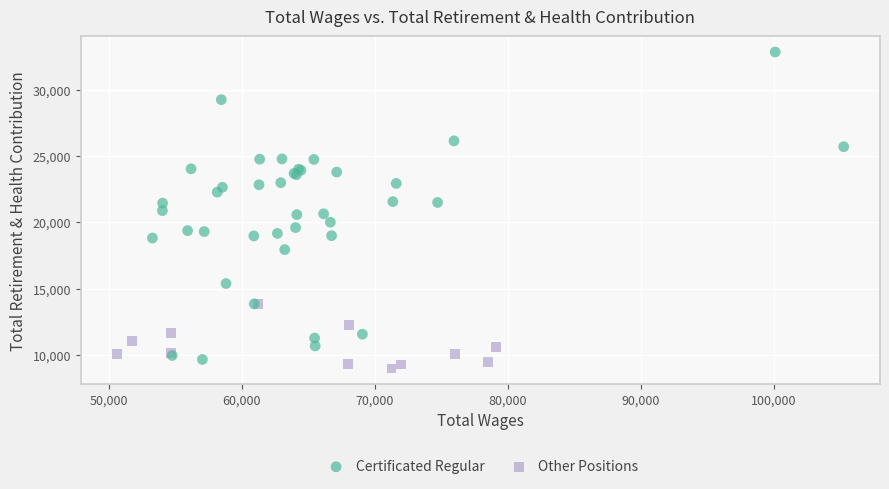

Which series has the largest Y range (max minus min)?

Certificated Regular